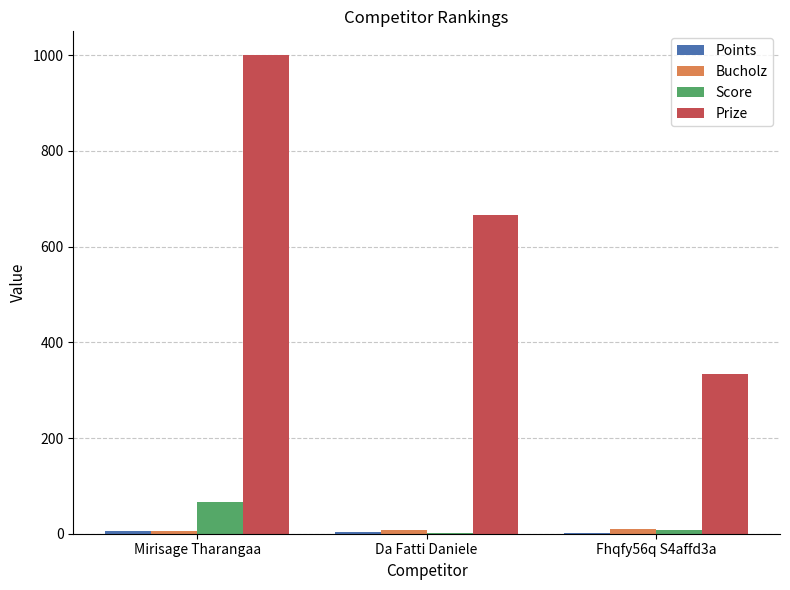

True or false: Prize has a value of 667 at Da Fatti Daniele.

True